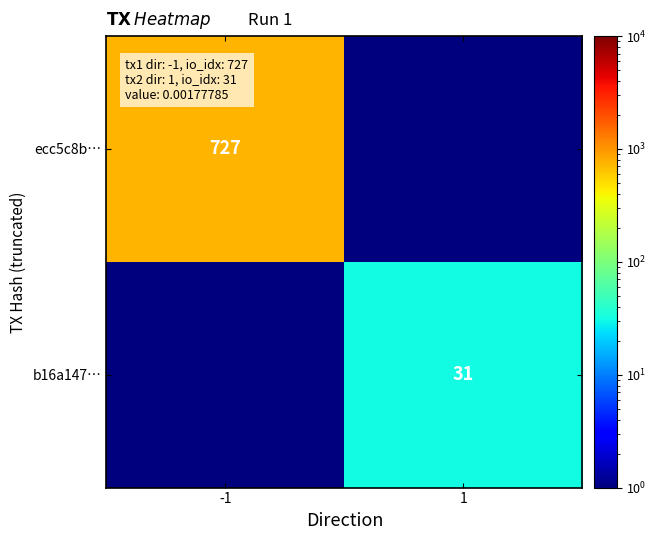

The value of ecc5c8b… at -1 is 727.0. True or false?

True